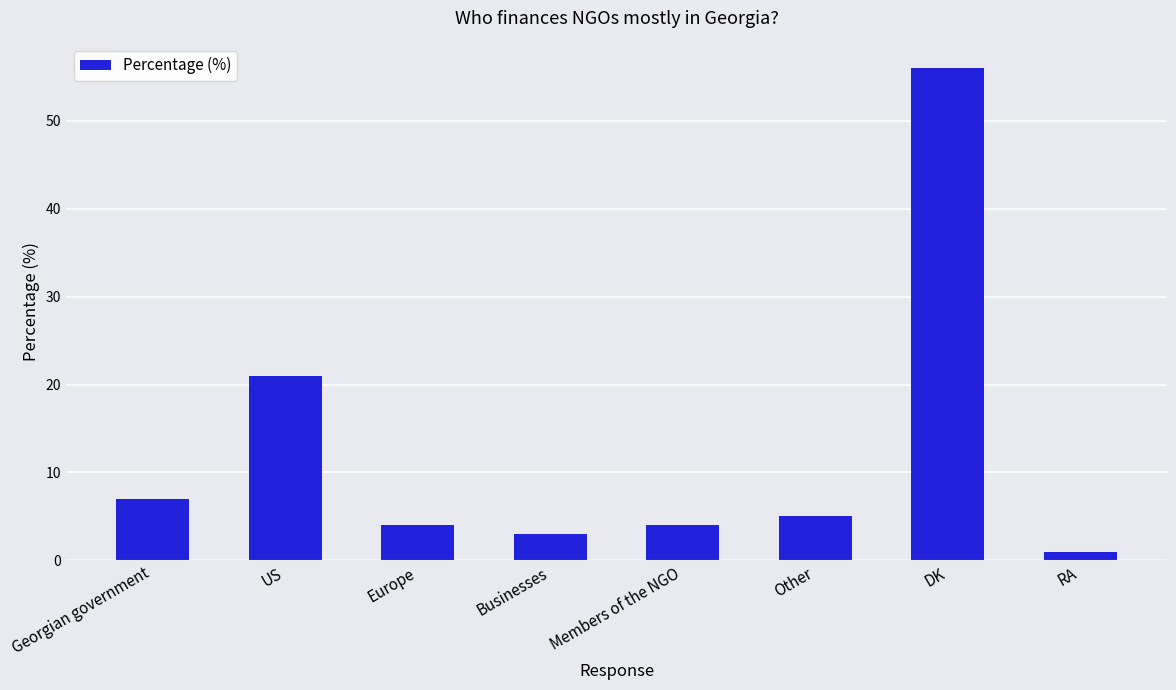

Count the number of data series in this chart.

1